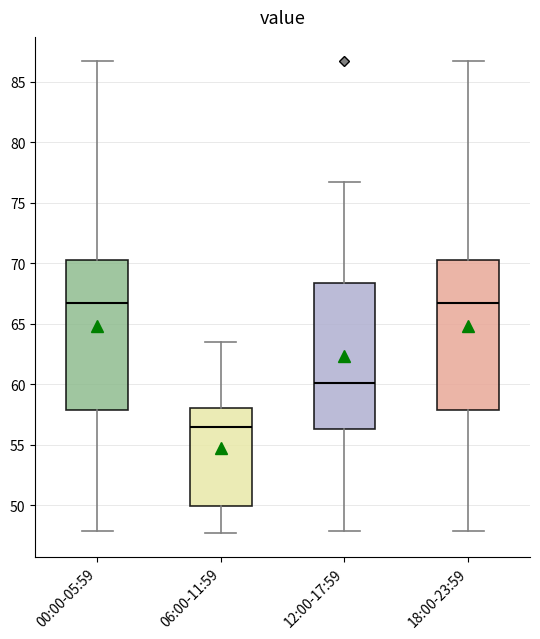

Reading left to right, transcribe this box plot: for each box, give where its median line is, the range the box spans, and where its two whiskers end, as read against the y-axis. The values are not printed on the chart, so give them approximately, as read against the axis.

00:00-05:59: median 66.5, box 58.0 to 70.5, whiskers 48.0 to 87.0
06:00-11:59: median 56.5, box 50.0 to 58.0, whiskers 47.5 to 63.5
12:00-17:59: median 60.0, box 56.5 to 68.5, whiskers 48.0 to 76.5
18:00-23:59: median 66.5, box 58.0 to 70.5, whiskers 48.0 to 87.0